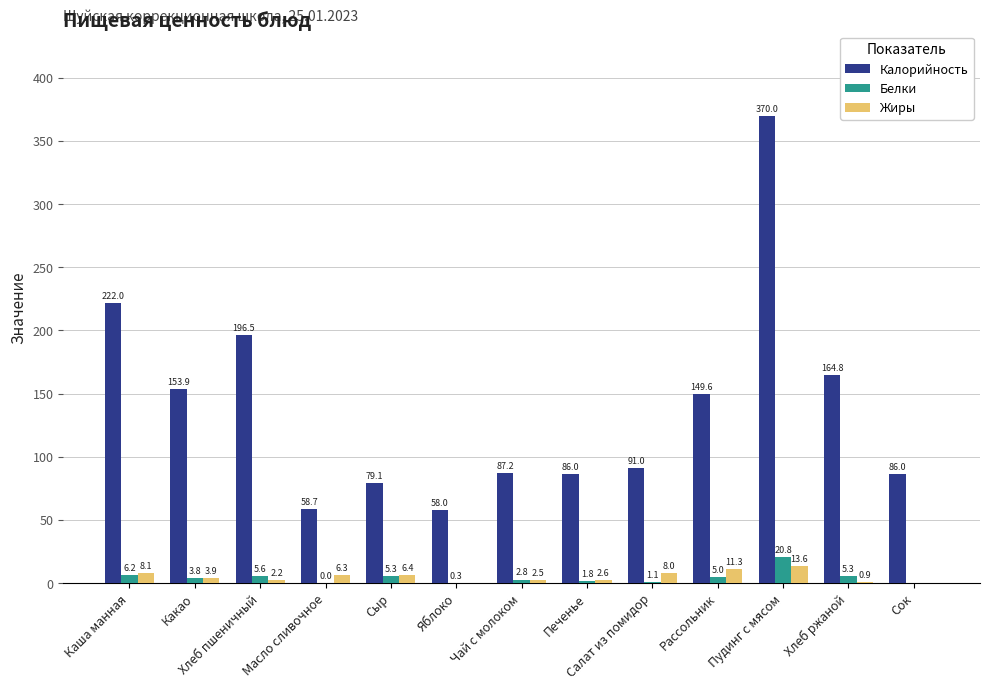

Does the chart contain stacked bars?

No